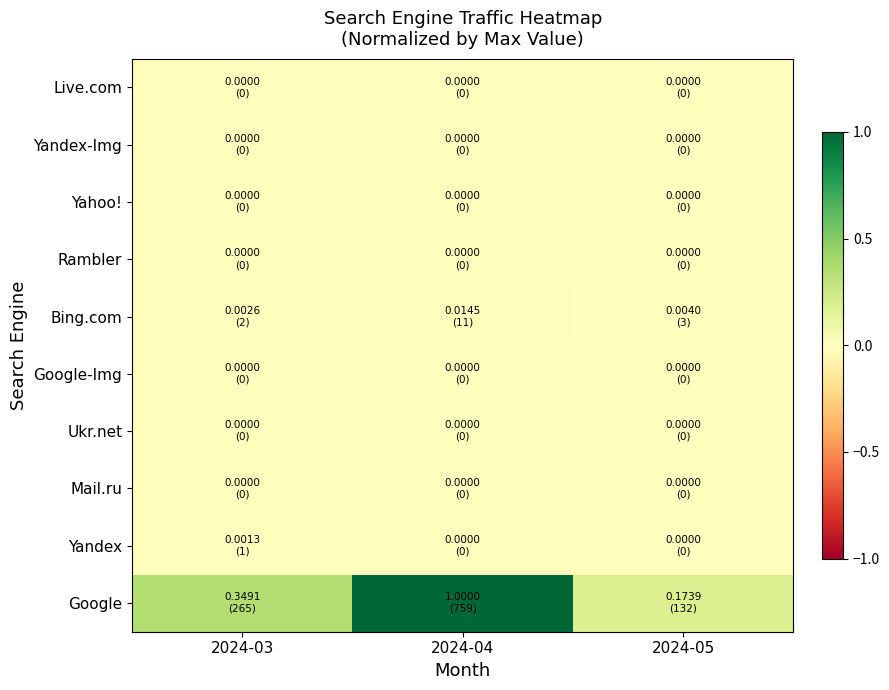

At which category is the sum across all series the highest?

2024-04